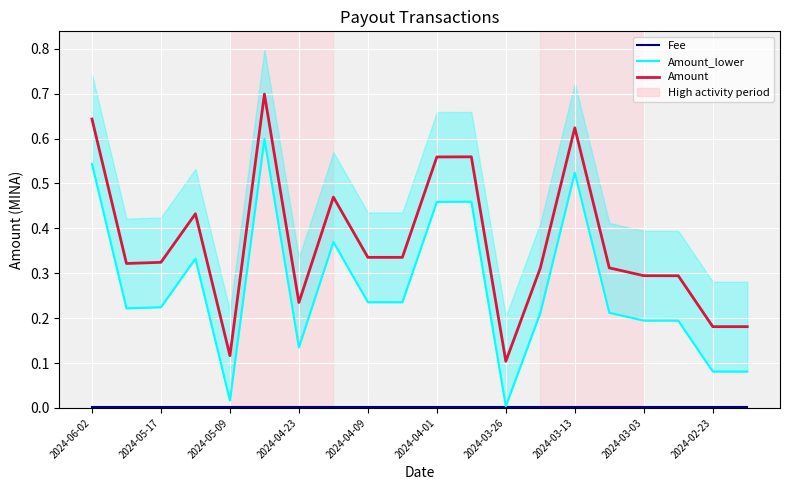

How many lines are shown in the chart?

3